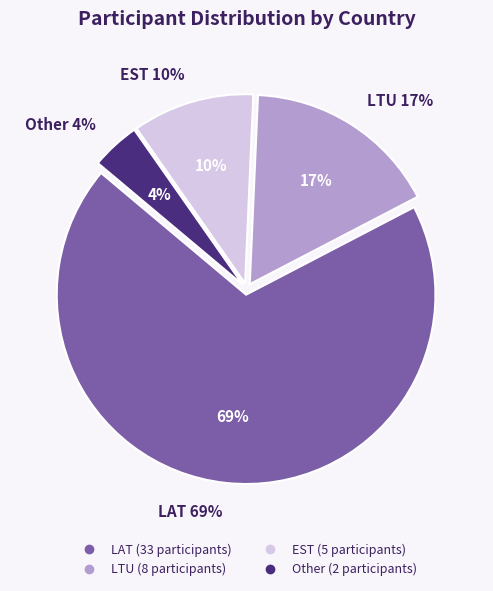

The LTU slice represents 6% of the pie. True or false?

False